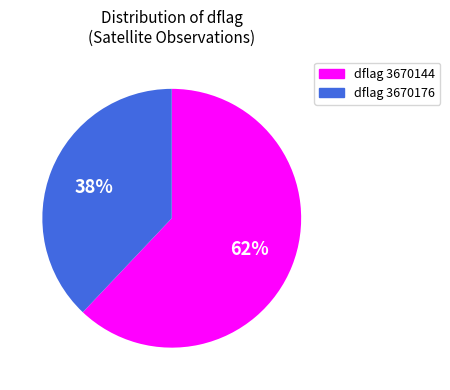

Between dflag 3670176 and dflag 3670144, which is larger?

dflag 3670144